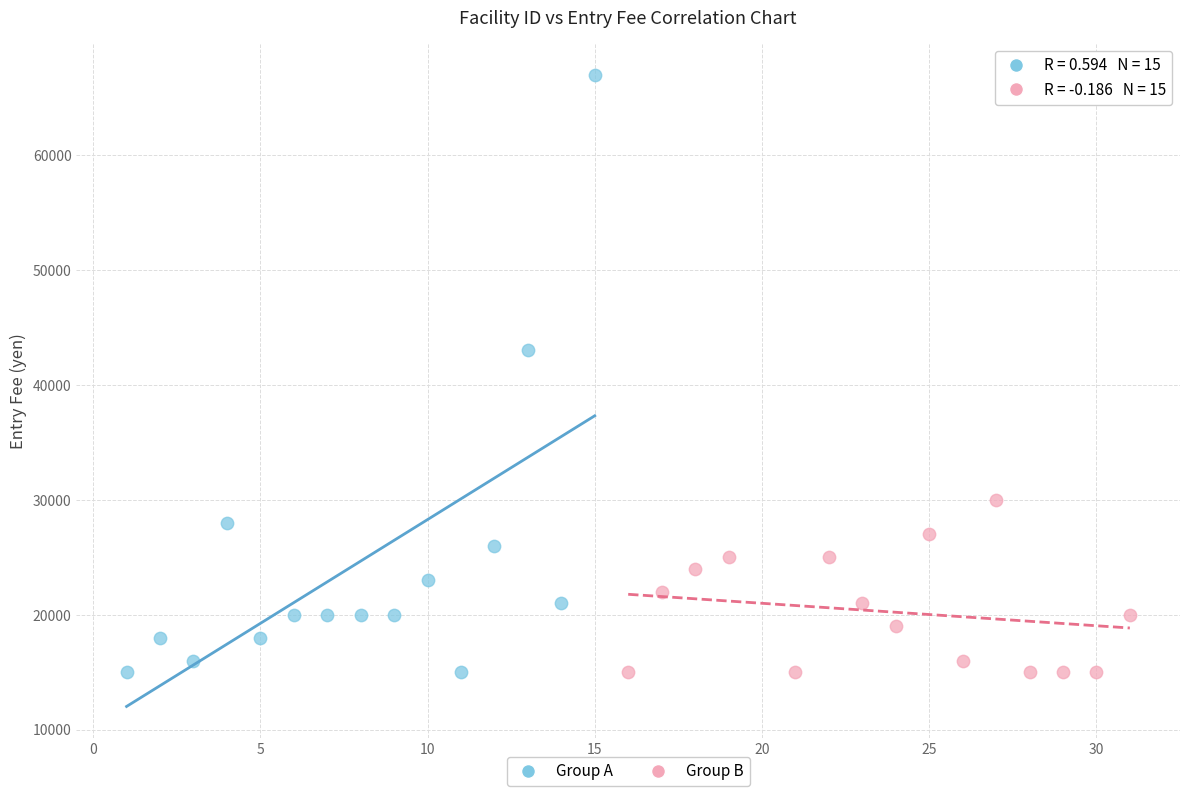

Which series reaches the maximum Y coordinate?

Group A